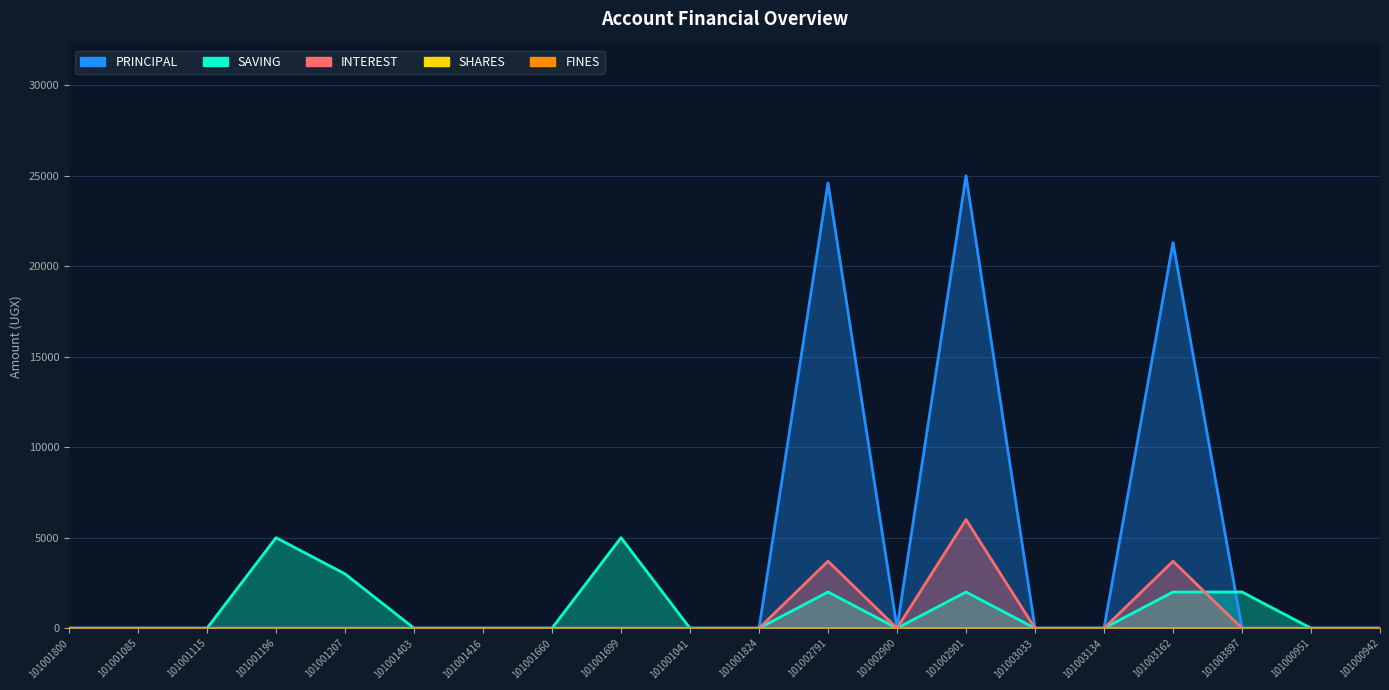

Which label corresponds to the largest value in the chart?

101002901